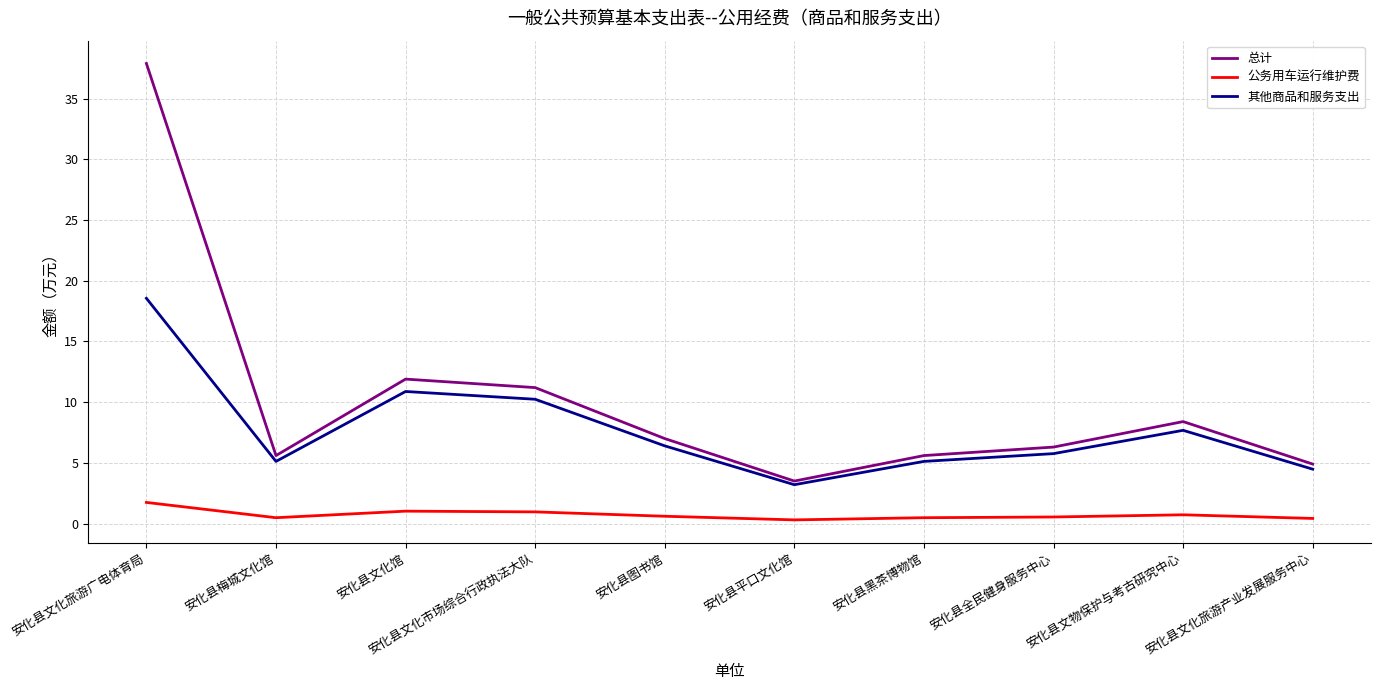

Rank the series by their average value, from lowest to highest.

公务用车运行维护费, 其他商品和服务支出, 总计